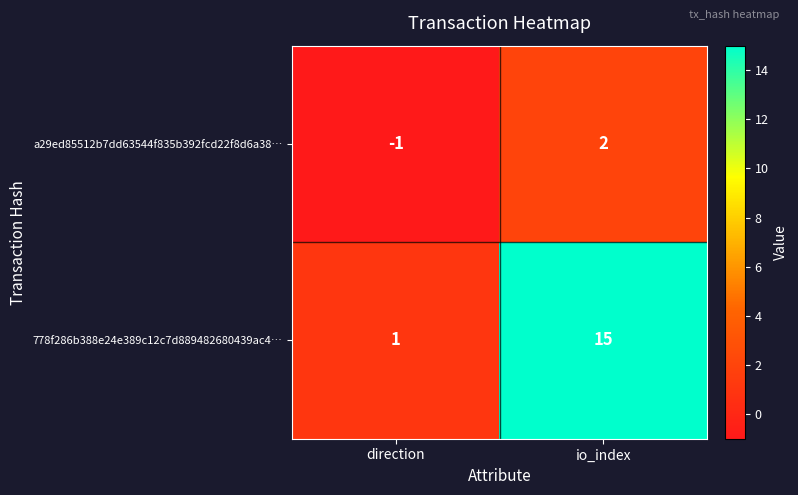

List the series in order of their peak value, highest first.

778f286b388e24e389c12c7d889482680439ac4…, a29ed85512b7dd63544f835b392fcd22f8d6a38…